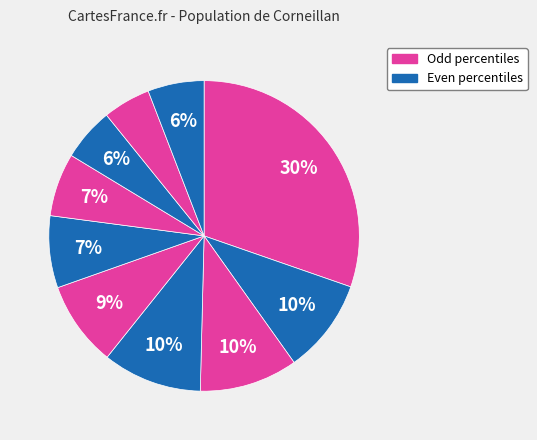

Is there any slice that represents more than half of the pie?

No